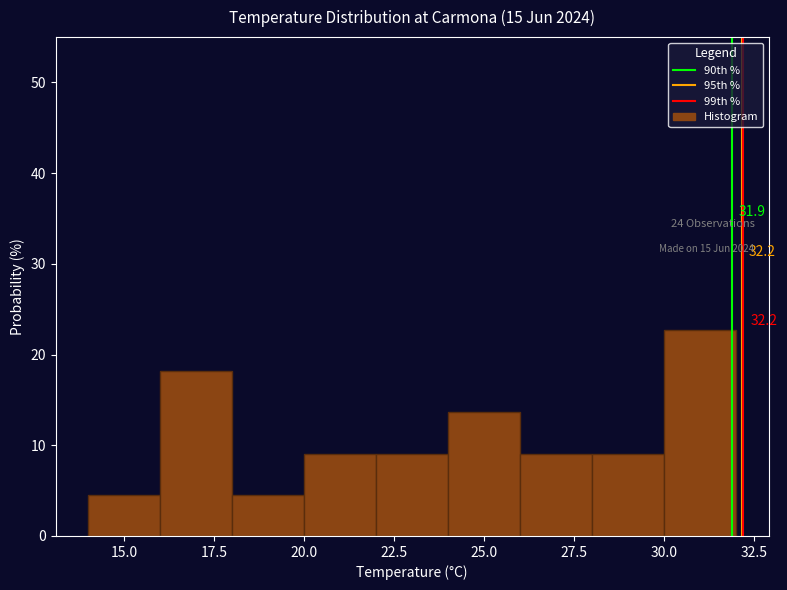

Which range on the x-axis has the tallest bar?

30 to 32